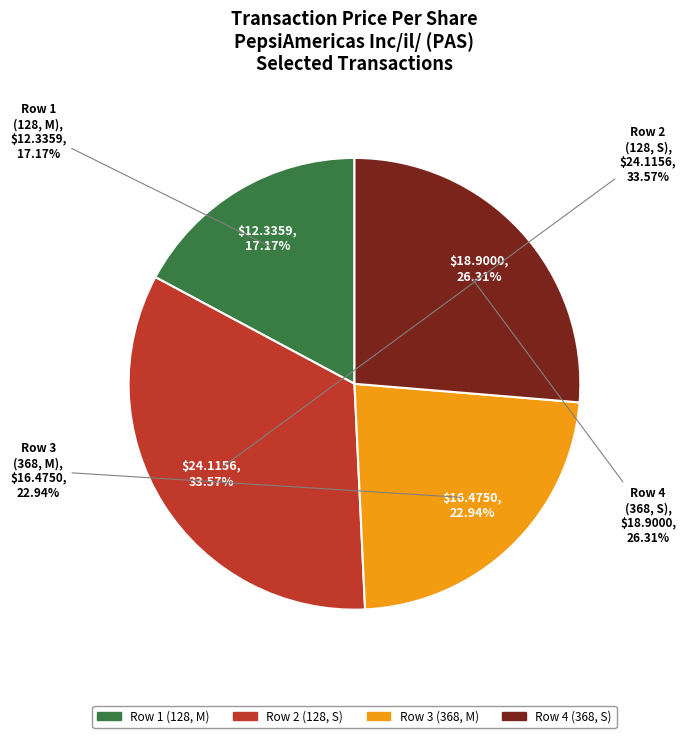

Is there any slice that represents more than half of the pie?

No